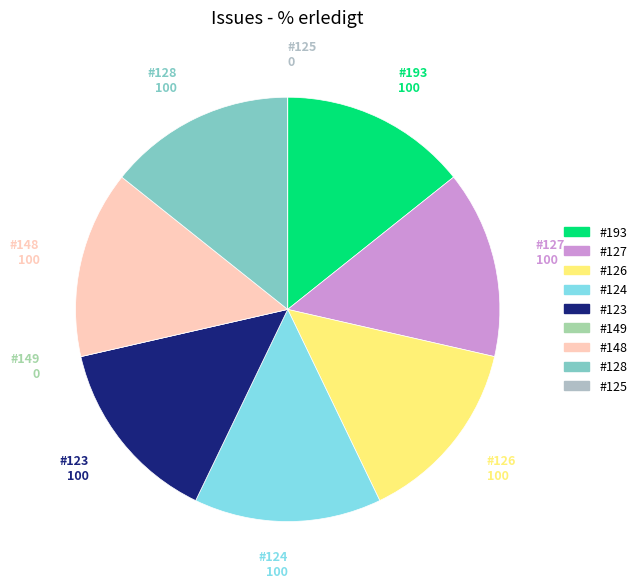

Which category has the smallest portion of the pie?

149